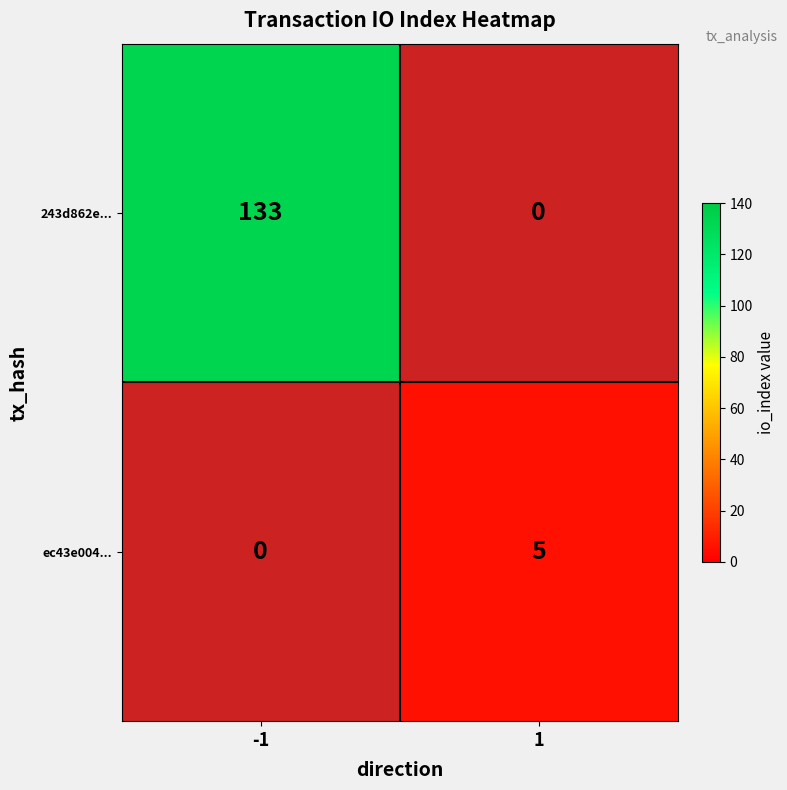

True or false: ec43e004... has a value of 8 at 1.

False